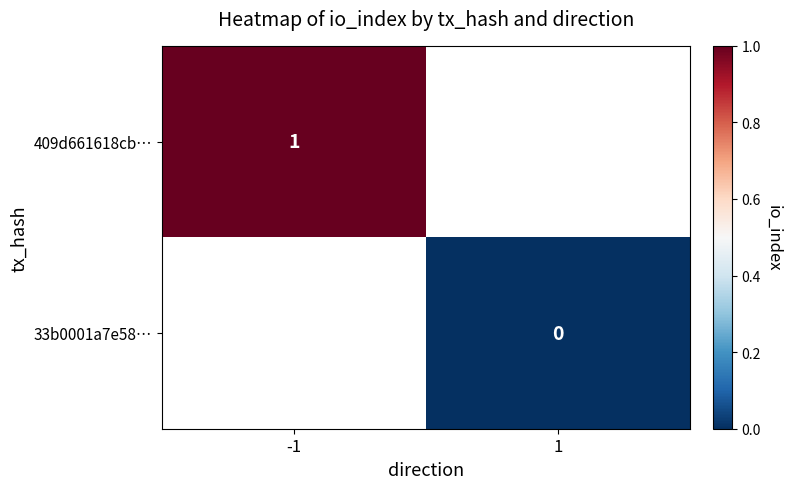

The 409d661618cb… series shows 1 at -1. True or false?

True